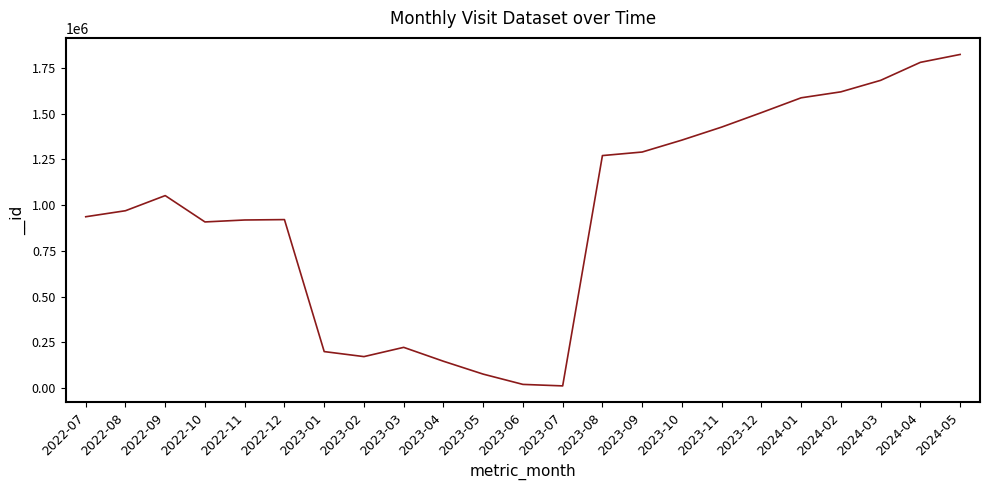

The value at 2023-06 is 20316. True or false?

True